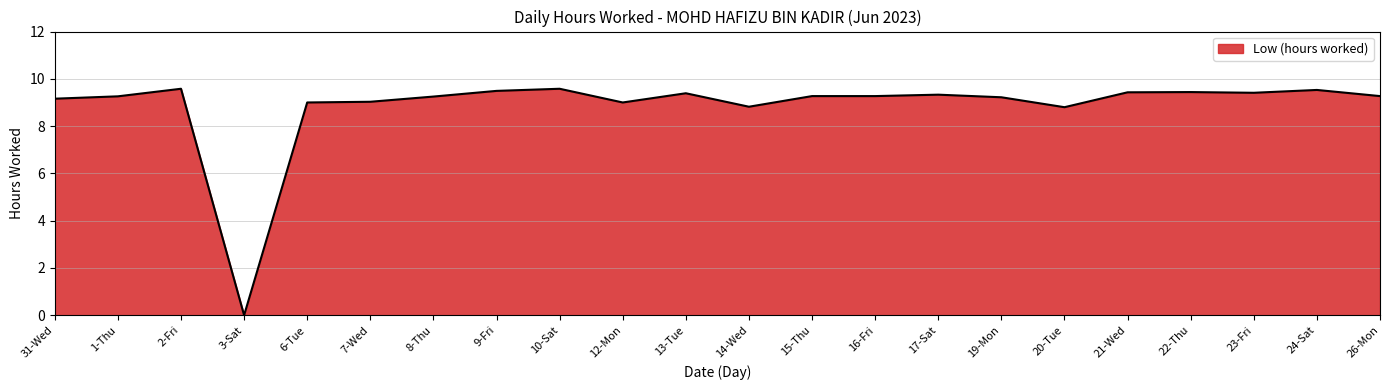

At which label is the value closest to 4?

3-Sat